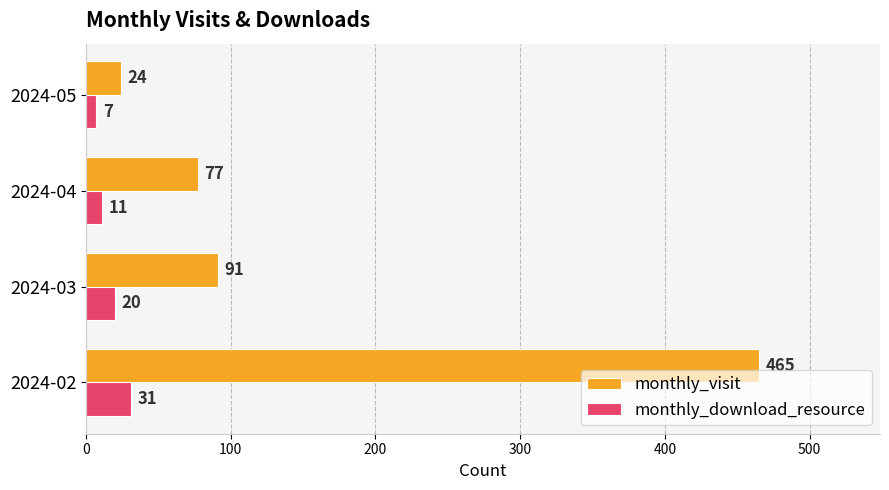

What is the difference between the highest and lowest values at 2024-04?

66